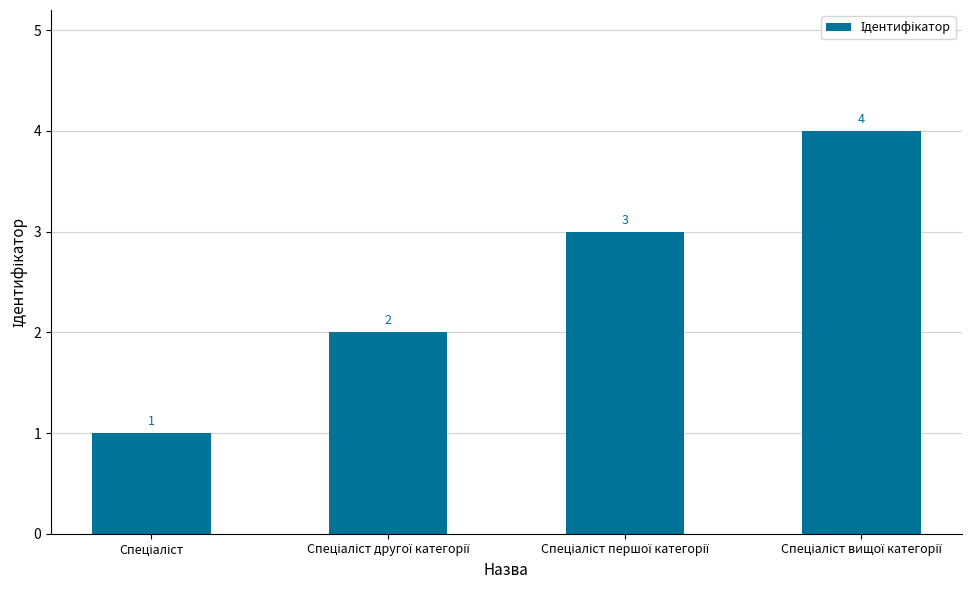

What is the sum of all values?

10